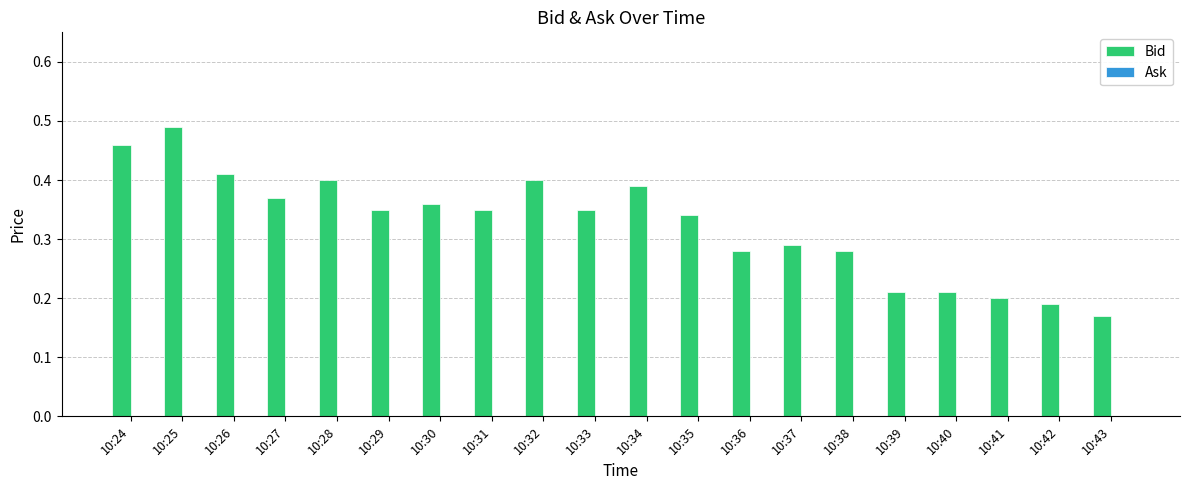

The value at 10:28 is 0.6. True or false?

False